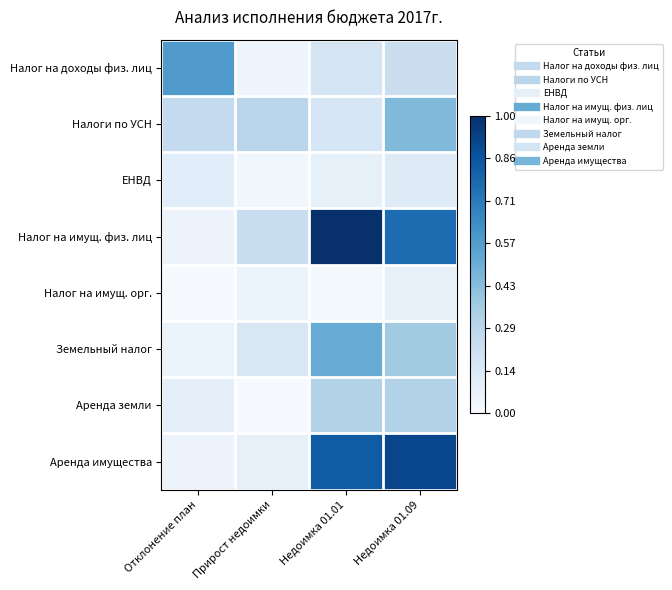

At Отклонение план, list the series in order from smallest to largest.

Налог на имущ. орг., Аренда имущества, Налог на имущ. физ. лиц, Земельный налог, Аренда земли, ЕНВД, Налоги по УСН, Налог на доходы физ. лиц